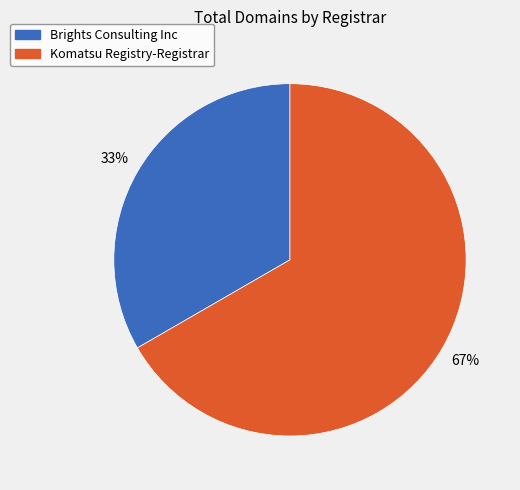

To the nearest percent, what percentage of the pie is Brights Consulting Inc?

33%